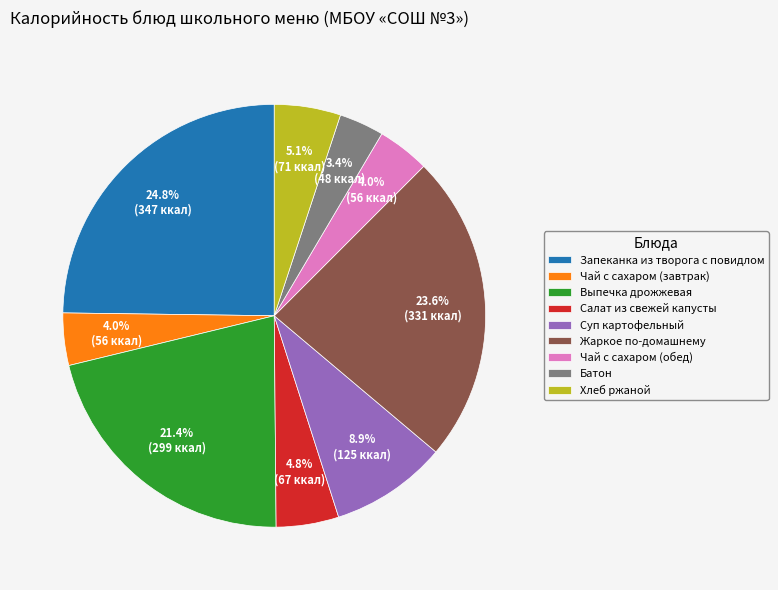

What is the ratio of the value at Хлеб ржаной to the value at Салат из свежей капусты?

1.1